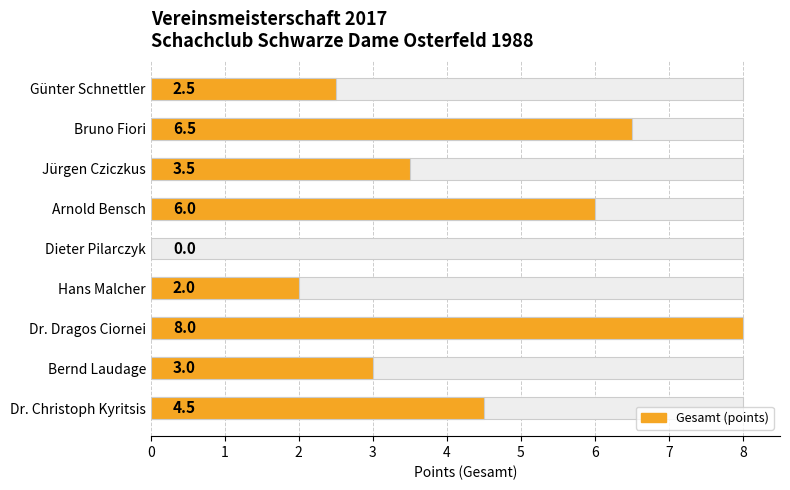

Which has a higher value, Bruno Fiori or Günter Schnettler?

Bruno Fiori